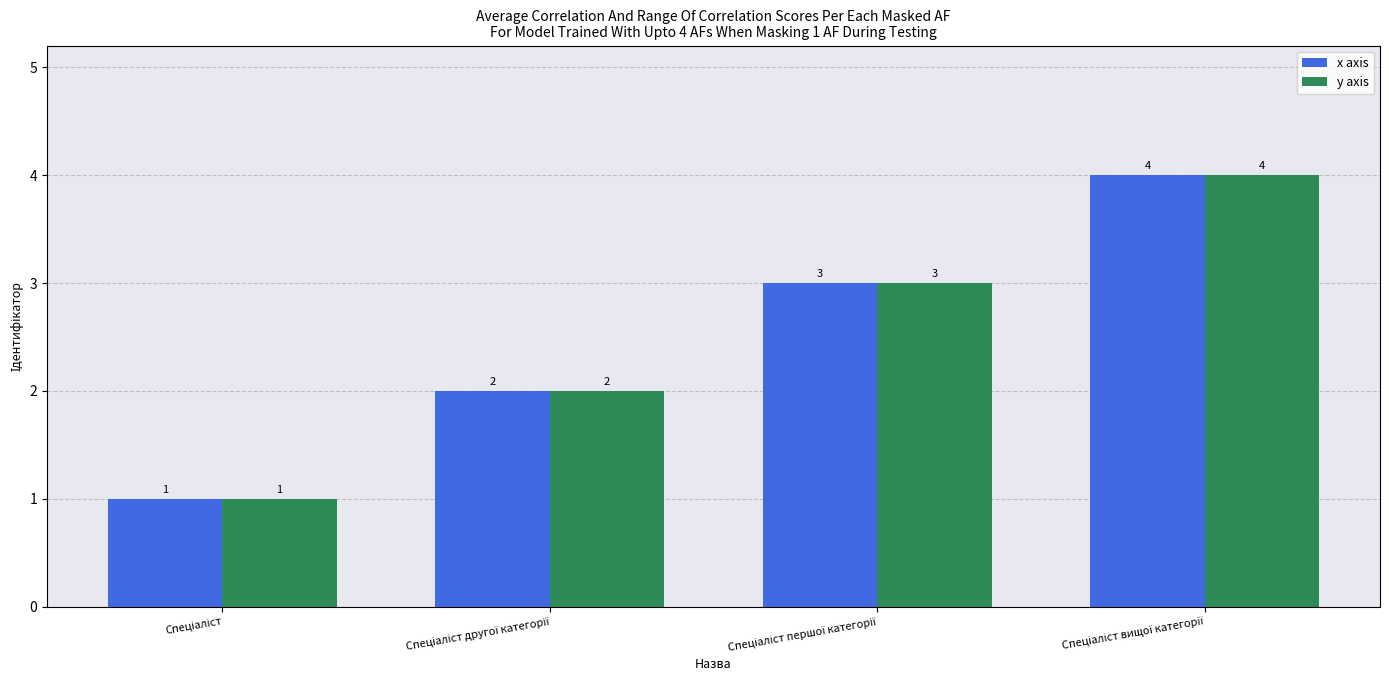

Does the chart contain any negative values?

No